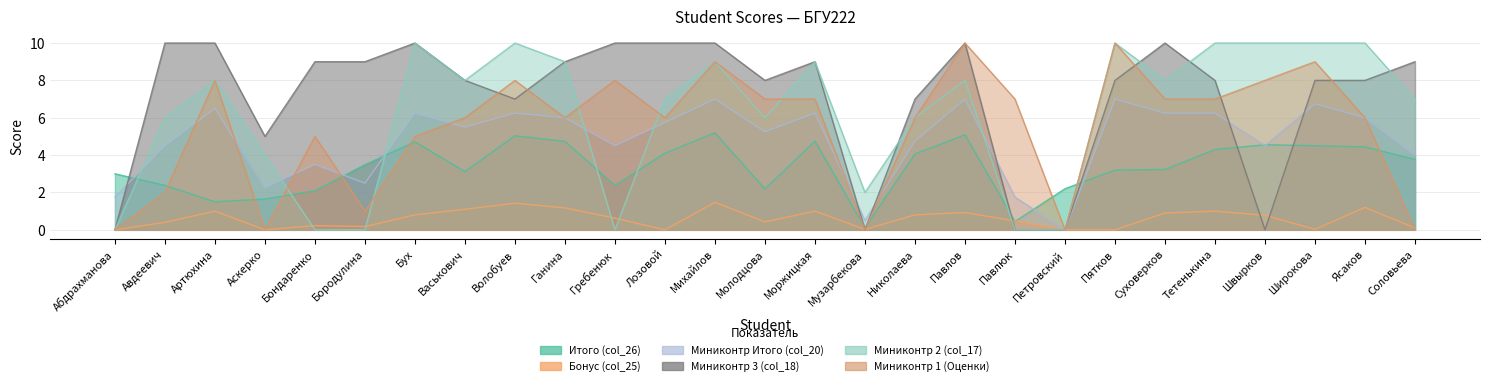

Reading left to right, what are all the values shown in this chart?

Итого (col_26): Абдрахманова=3.0	Авдеевич=2.4	Артюхина=1.5	Аскерко=1.6	Бондаренко=2.1	Бородулина=3.5	Бух=4.7	Васькович=3.1	Волобуев=5.0	Ганина=4.7	Гребенюк=2.4	Лозовой=4.1	Михайлов=5.2	Молодцова=2.2	Моржицкая=4.8	Музарбекова=0.1	Николаева=4.1	Павлов=5.1	Павлюк=0.4	Петровский=2.2	Пятков=3.2	Суховерков=3.2	Тетенькина=4.3	Швырков=4.6	Широкова=4.5	Ясаков=4.4	Соловьева=3.8
Бонус (col_25): Абдрахманова=0.0	Авдеевич=0.4	Артюхина=1.0	Аскерко=0.0	Бондаренко=0.2	Бородулина=0.2	Бух=0.8	Васькович=1.1	Волобуев=1.4	Ганина=1.2	Гребенюк=0.6	Лозовой=0.0	Михайлов=1.5	Молодцова=0.4	Моржицкая=1.0	Музарбекова=0.0	Николаева=0.8	Павлов=0.9	Павлюк=0.5	Петровский=0.0	Пятков=0.0	Суховерков=0.9	Тетенькина=1.0	Швырков=0.8	Широкова=0.0	Ясаков=1.2	Соловьева=0.1
Миниконтр Итого (col_20): Абдрахманова=1.8	Авдеевич=4.5	Артюхина=6.5	Аскерко=2.2	Бондаренко=3.5	Бородулина=2.5	Бух=6.2	Васькович=5.5	Волобуев=6.2	Ганина=6.0	Гребенюк=4.5	Лозовой=5.8	Михайлов=7.0	Молодцова=5.2	Моржицкая=6.2	Музарбекова=0.5	Николаева=4.8	Павлов=7.0	Павлюк=1.8	Петровский=0.0	Пятков=7.0	Суховерков=6.2	Тетенькина=6.2	Швырков=4.5	Широкова=6.8	Ясаков=6.0	Соловьева=4.0
Миниконтр 3 (col_18): Абдрахманова=0.0	Авдеевич=10.0	Артюхина=10.0	Аскерко=5.0	Бондаренко=9.0	Бородулина=9.0	Бух=10.0	Васькович=8.0	Волобуев=7.0	Ганина=9.0	Гребенюк=10.0	Лозовой=10.0	Михайлов=10.0	Молодцова=8.0	Моржицкая=9.0	Музарбекова=0.0	Николаева=7.0	Павлов=10.0	Павлюк=0.0	Петровский=0.0	Пятков=8.0	Суховерков=10.0	Тетенькина=8.0	Швырков=0.0	Широкова=8.0	Ясаков=8.0	Соловьева=9.0
Миниконтр 2 (col_17): Абдрахманова=0.0	Авдеевич=6.0	Артюхина=8.0	Аскерко=4.0	Бондаренко=0.0	Бородулина=0.0	Бух=10.0	Васькович=8.0	Волобуев=10.0	Ганина=9.0	Гребенюк=0.0	Лозовой=7.0	Михайлов=9.0	Молодцова=6.0	Моржицкая=9.0	Музарбекова=2.0	Николаева=6.0	Павлов=8.0	Павлюк=0.0	Петровский=0.0	Пятков=10.0	Суховерков=8.0	Тетенькина=10.0	Швырков=10.0	Широкова=10.0	Ясаков=10.0	Соловьева=7.0
Миниконтр 1 (Оценки): Абдрахманова=0.0	Авдеевич=2.0	Артюхина=8.0	Аскерко=0.0	Бондаренко=5.0	Бородулина=1.0	Бух=5.0	Васькович=6.0	Волобуев=8.0	Ганина=6.0	Гребенюк=8.0	Лозовой=6.0	Михайлов=9.0	Молодцова=7.0	Моржицкая=7.0	Музарбекова=0.0	Николаева=6.0	Павлов=10.0	Павлюк=7.0	Петровский=0.0	Пятков=10.0	Суховерков=7.0	Тетенькина=7.0	Швырков=8.0	Широкова=9.0	Ясаков=6.0	Соловьева=0.0